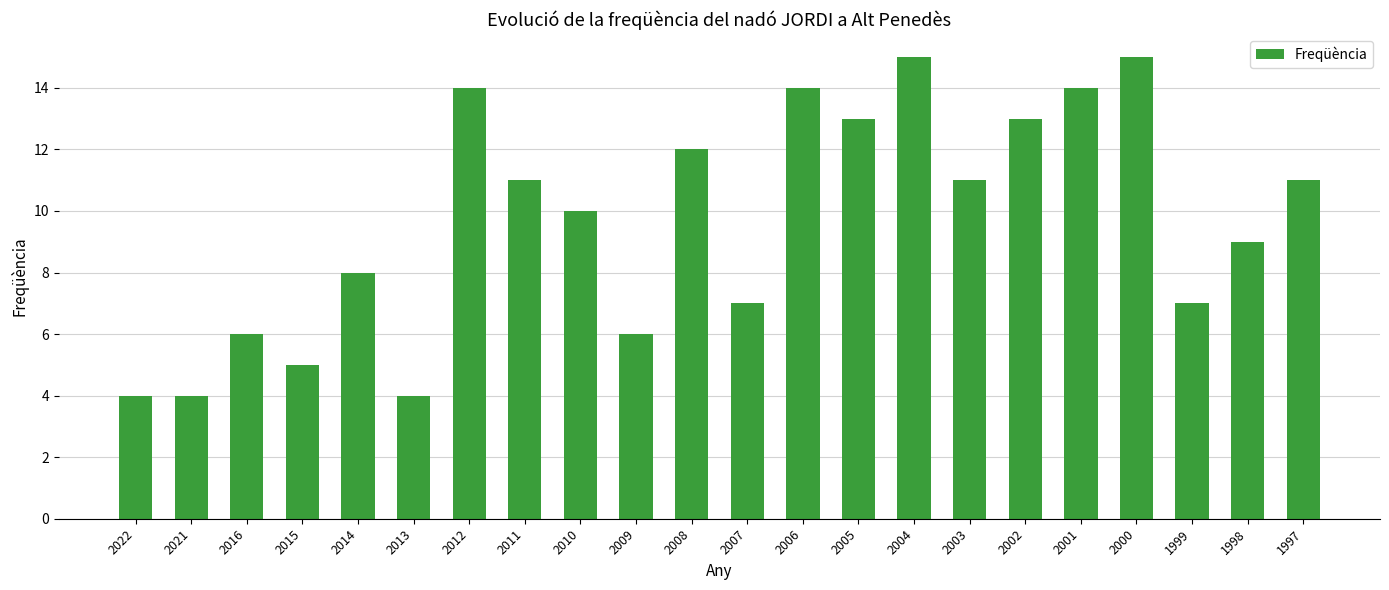

How many categories are shown in the chart?

22